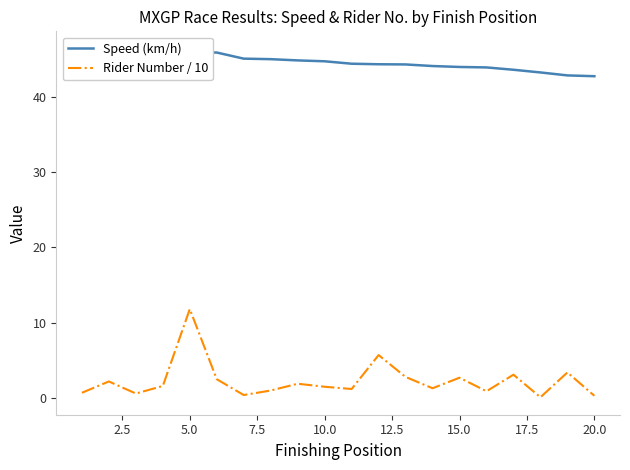

True or false: Rider Number / 10 and Speed (km/h) intersect in this chart.

False